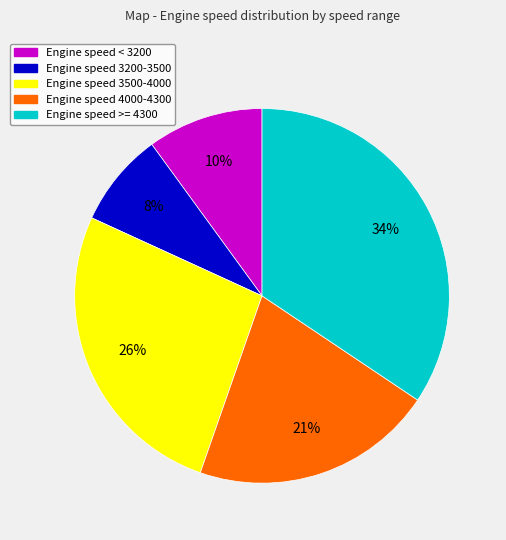

To the nearest percent, what portion does Engine speed 3200-3500 represent?

8%